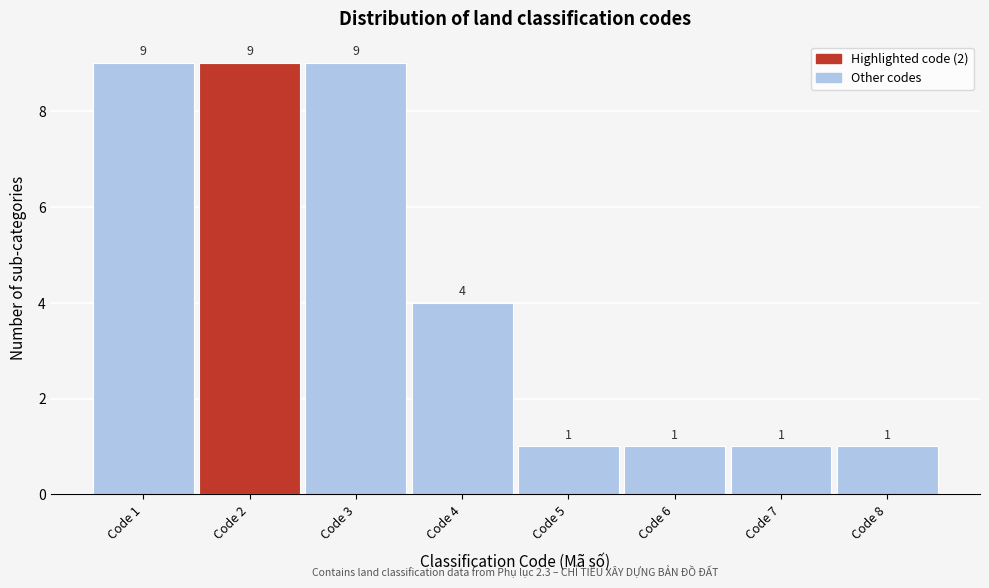

How tall is the bar that spans 1.5 to 2.5 on the x-axis?

9